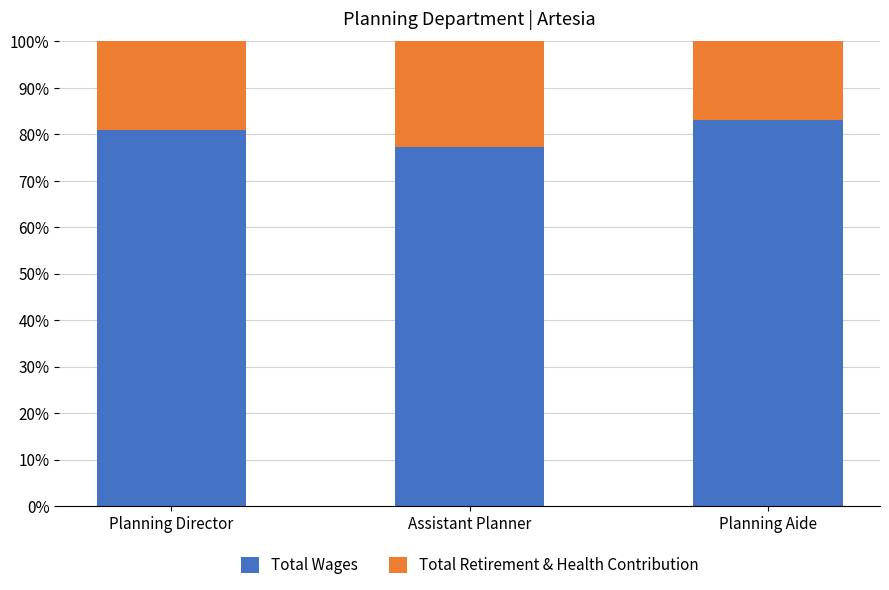

What value does the Total Wages series have at Planning Director?

80.9